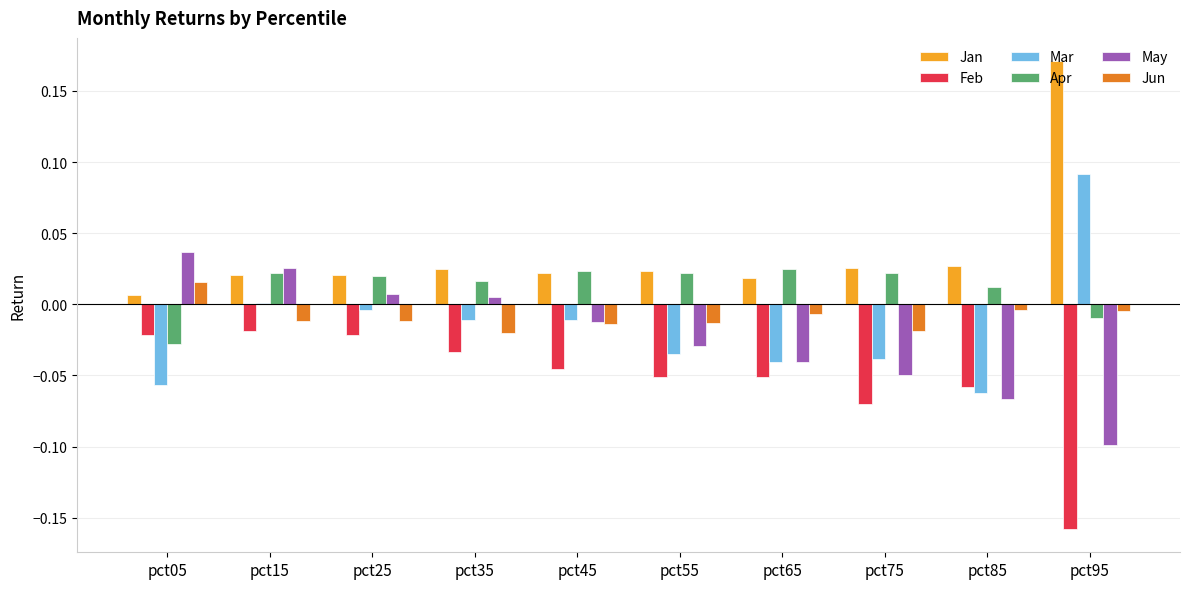

How many positive values does the Jun series have?

1